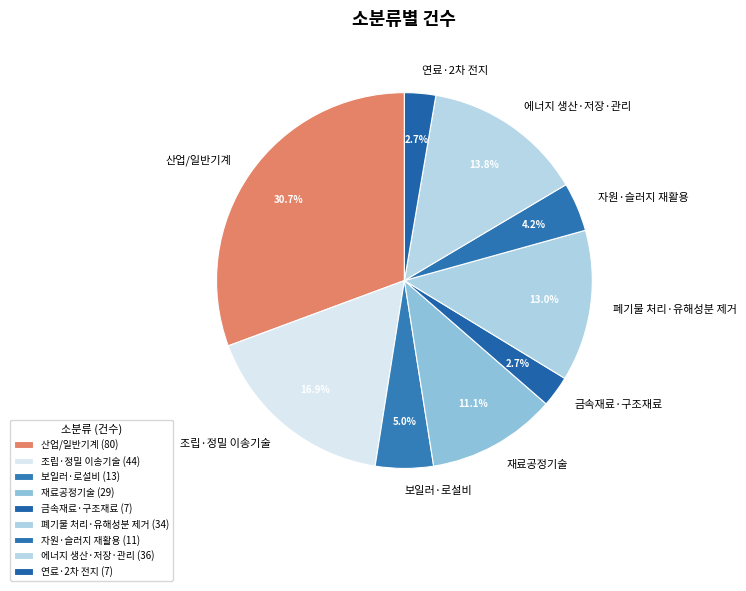

The 폐기물 처리·유해성분 제거 slice represents 13% of the pie. True or false?

True